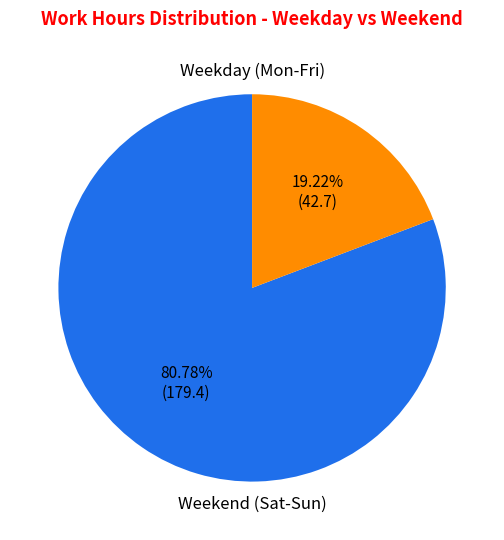

Does any single category account for the majority?

Yes